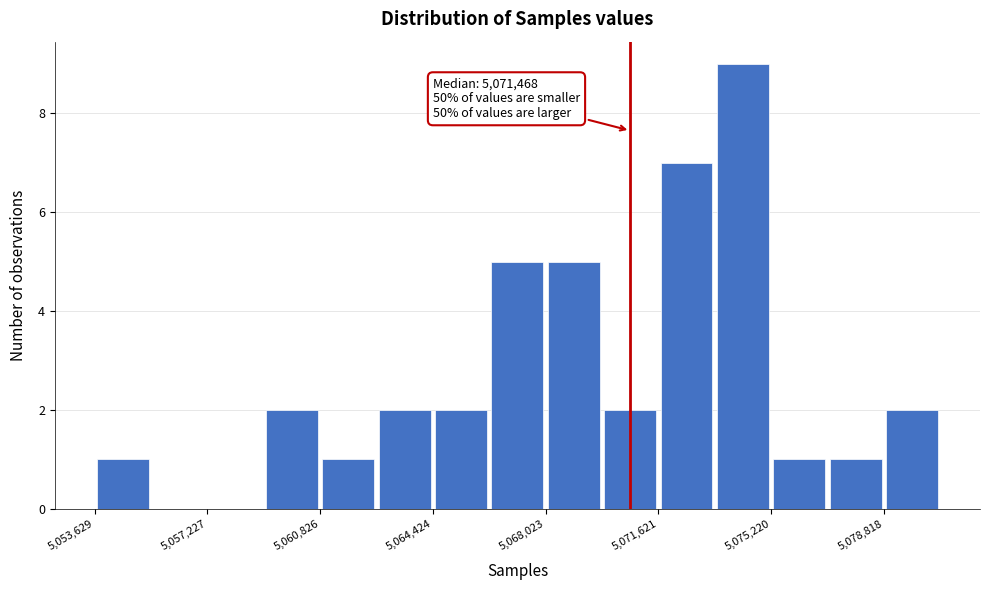

Read against the x-axis, roughly where is the centre of the tallest bar?

5074500